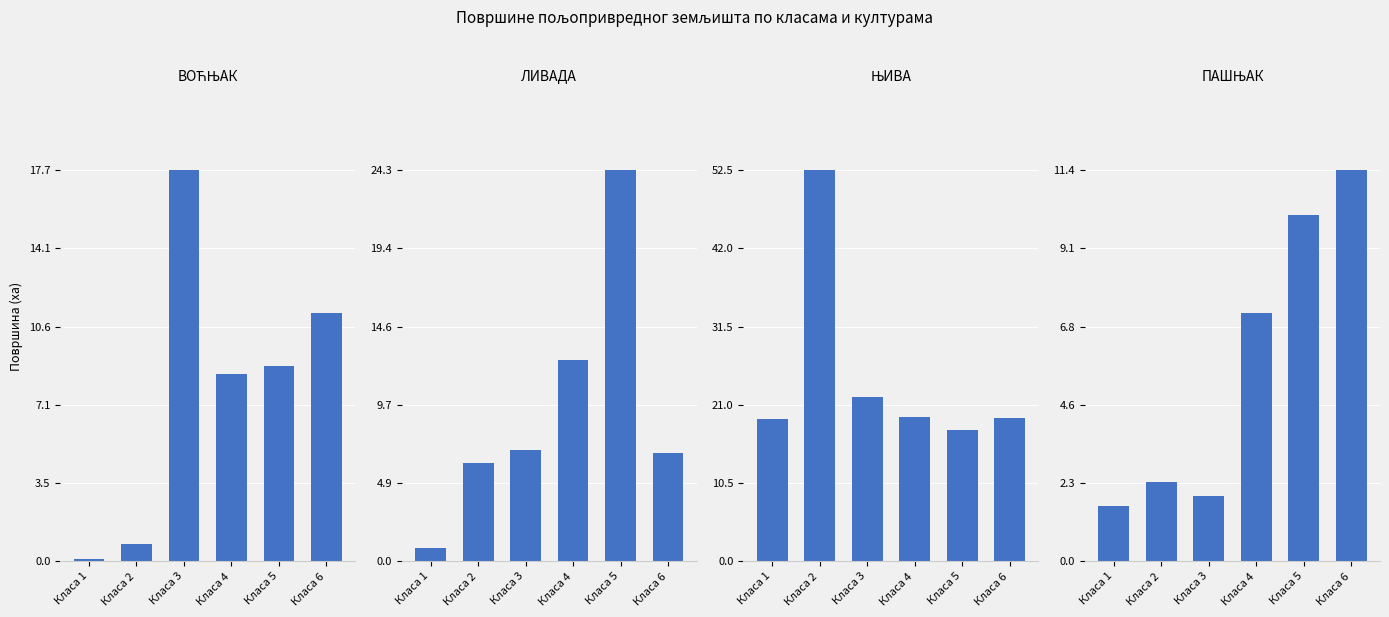

What is the difference between the maximum and minimum values in the ЊИВА series?

34.9